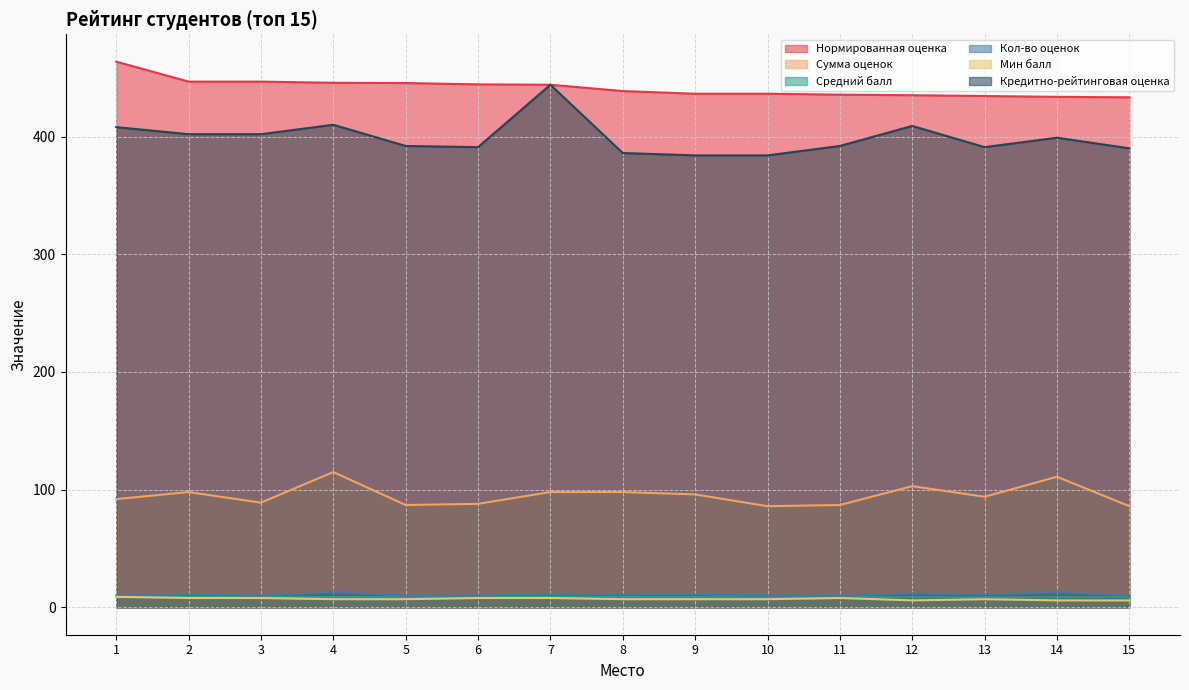

True or false: Мин балл has more than 1 interior local peaks.

True